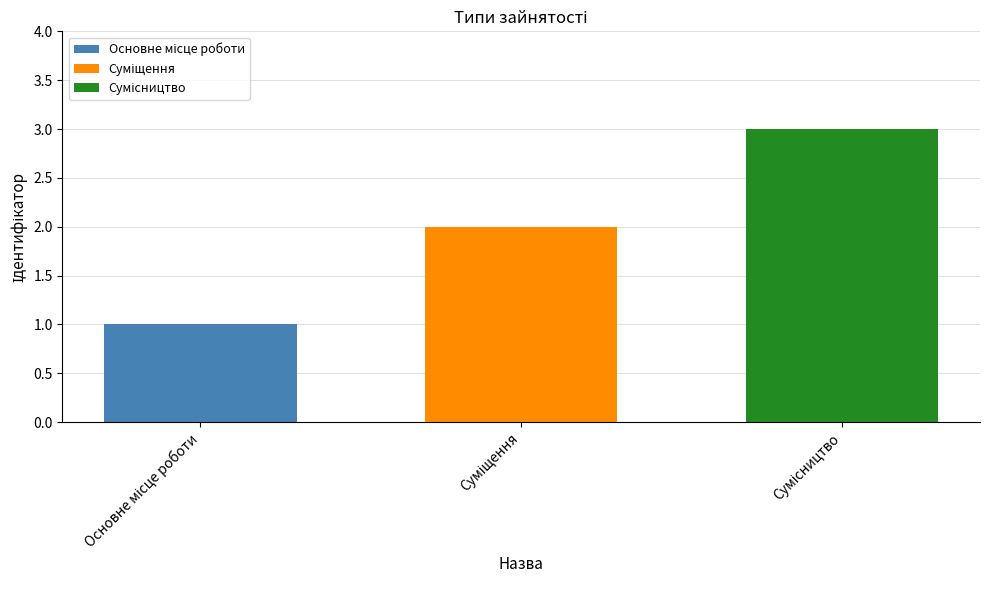

How many categories are shown in the chart?

1